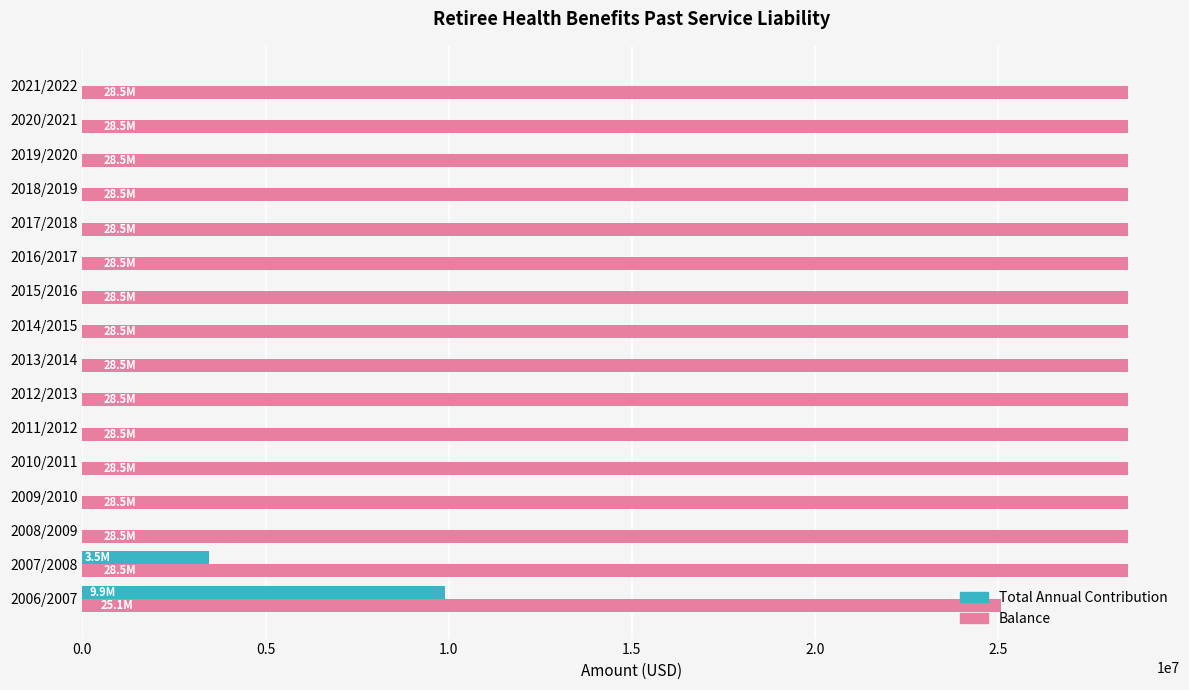

What are all the series names shown in the legend?

Total Annual Contribution, Balance